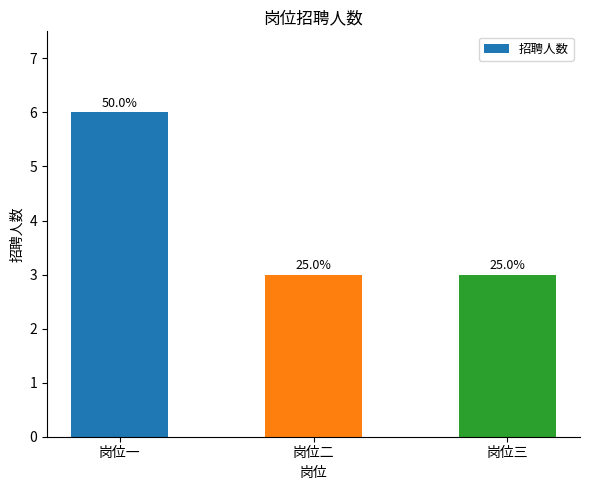

At which category does the chart reach its peak across all series?

岗位一